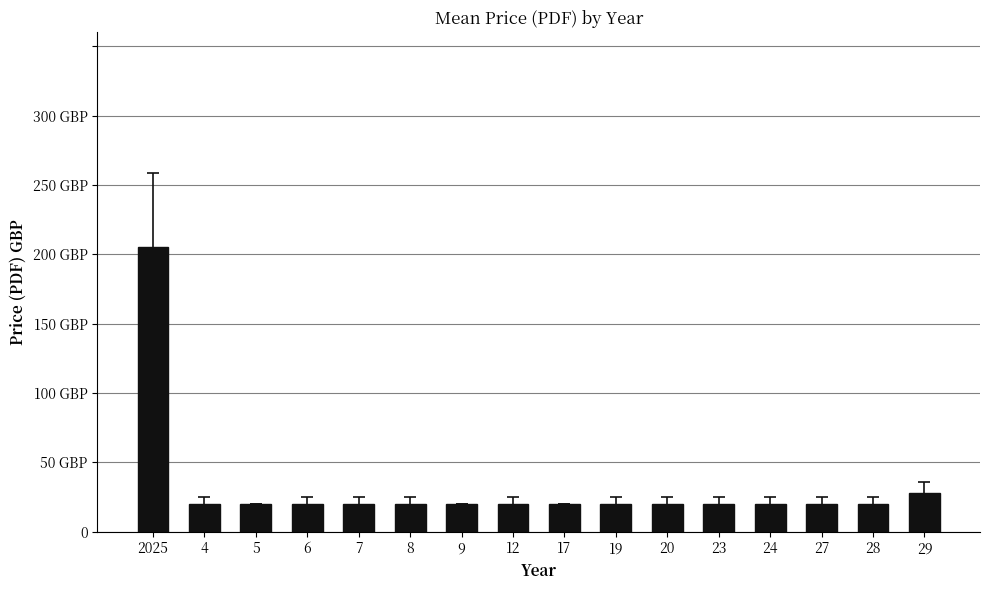

List the labels in order of value, smallest first.

4, 5, 6, 7, 8, 9, 12, 17, 19, 20, 23, 24, 27, 28, 29, 2025